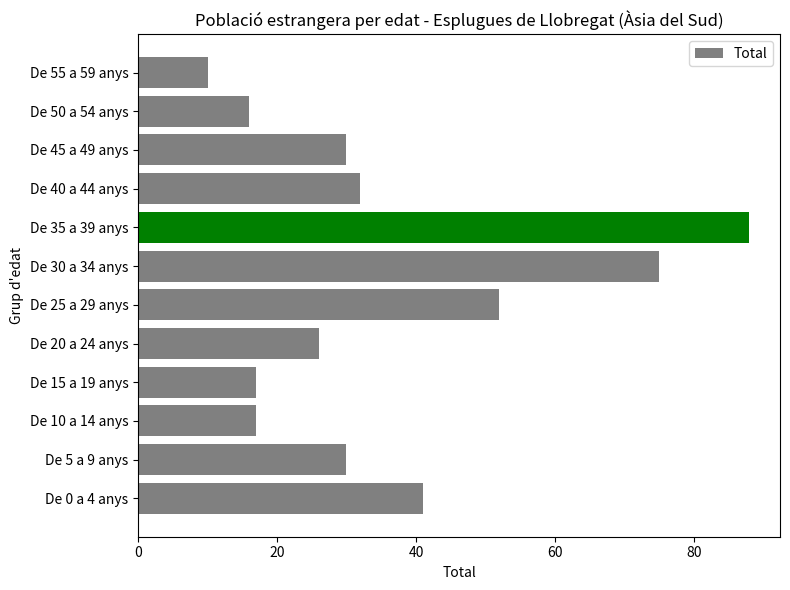

The value at De 40 a 44 anys is 46. True or false?

False